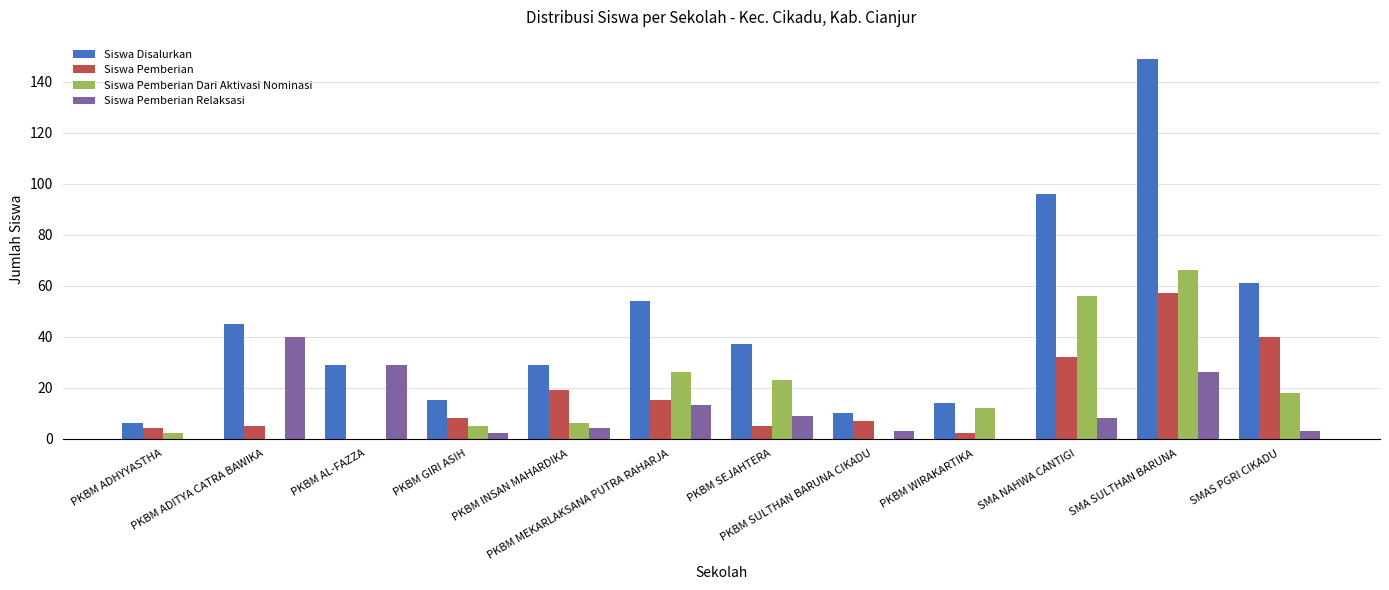

Which series has the largest total across all categories?

Siswa Disalurkan